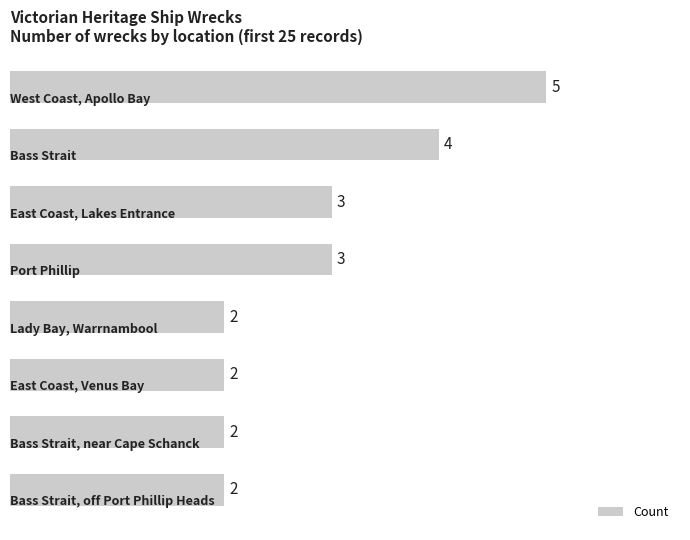

How many bars are there in total?

8